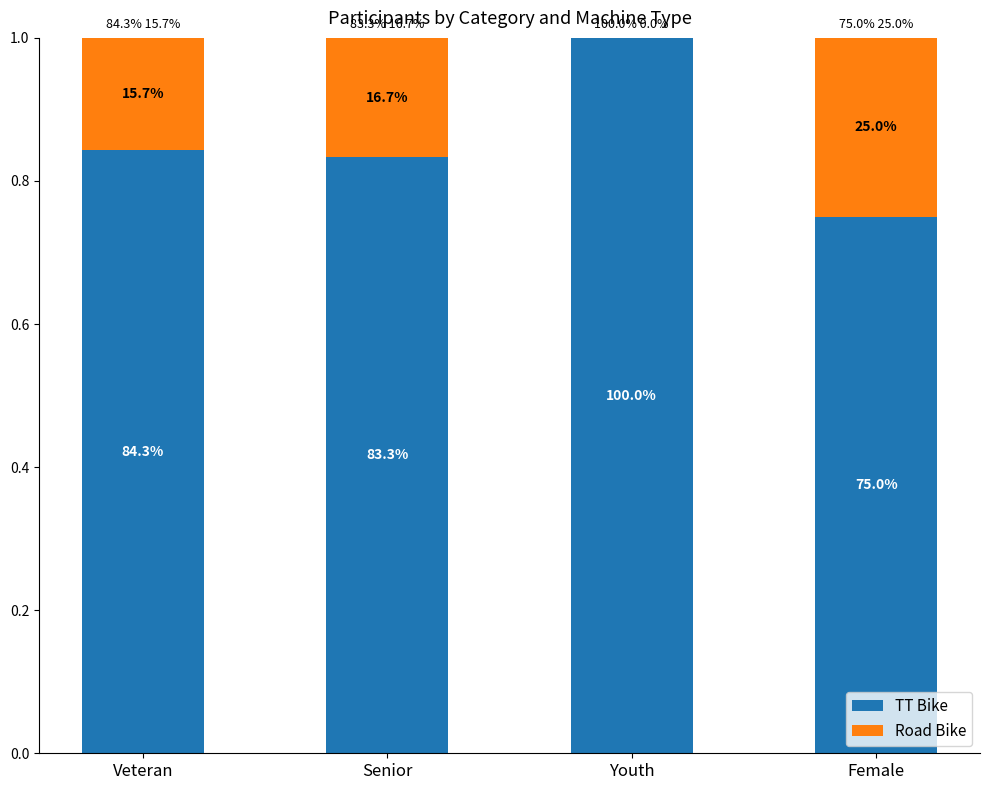

What is the difference between the Road Bike values at Female and Youth?

0.3